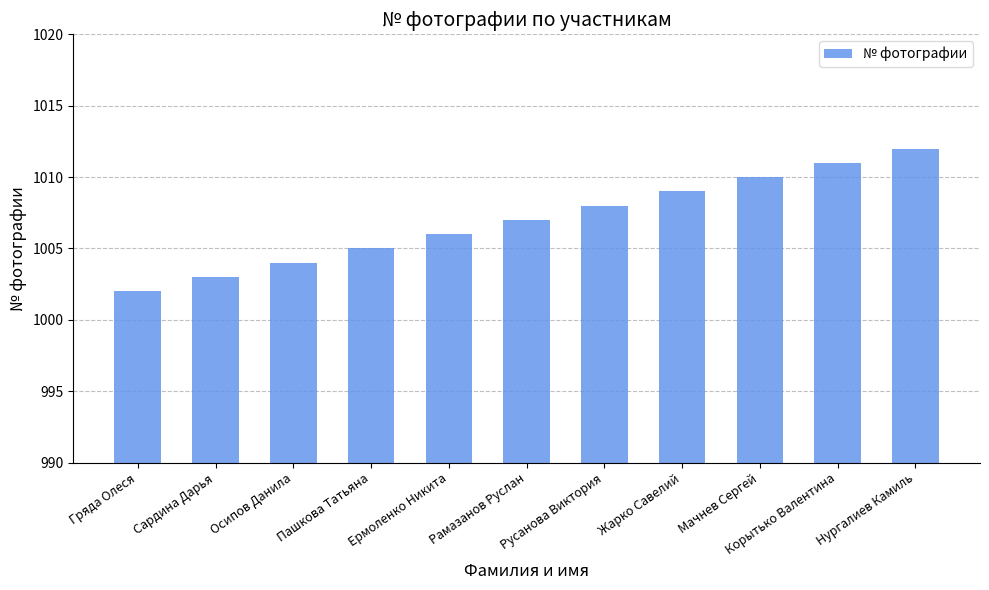

What is the label of the 11th bar from the right?

Гряда Олеся